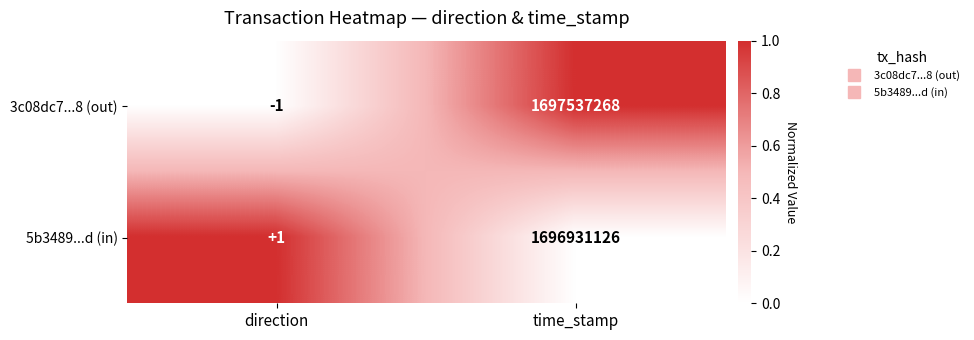

How many categories are shown in the chart?

2